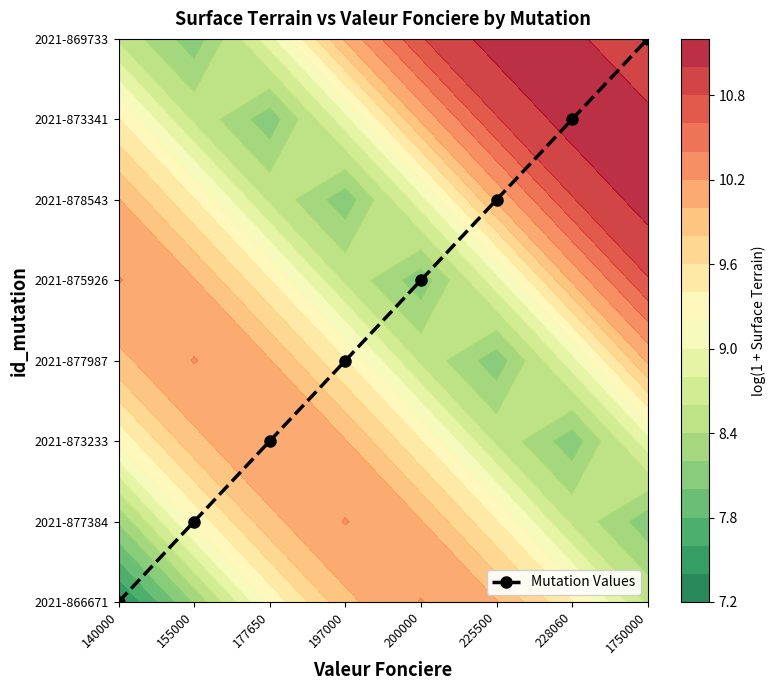

At which label is the value closest to 3?

197000